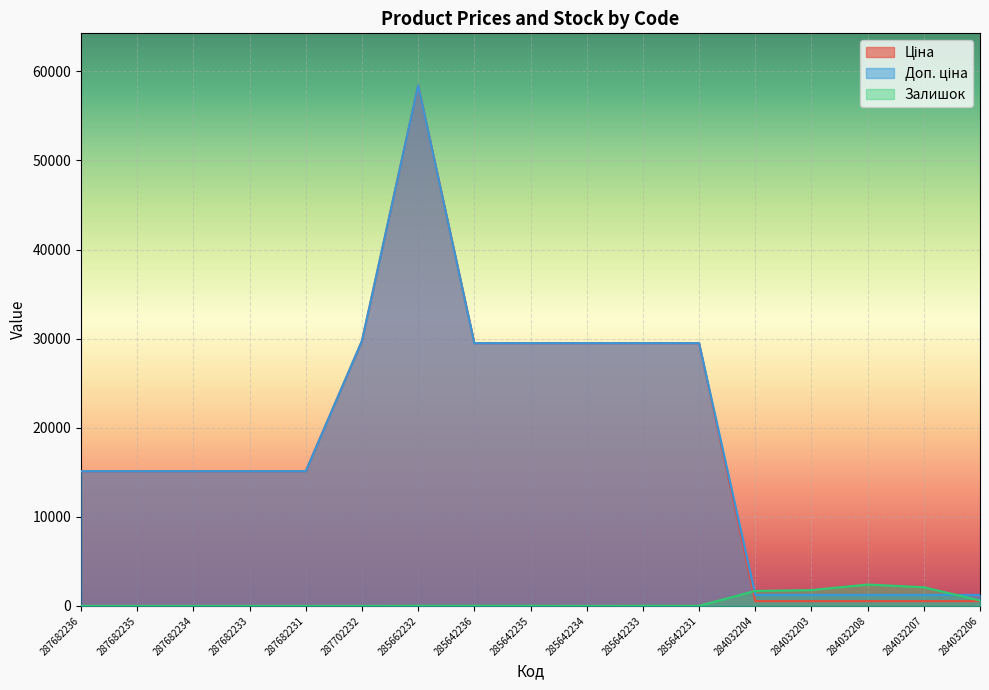

Reading left to right, list all the values displayed in this chart.

Ціна: 15120.0	15120.0	15120.0	15120.0	15120.0	29747.2	58426.5	29491.5	29491.5	29491.5	29491.5	29491.5	539.0	539.0	539.0	539.0	539.0
Доп. ціна: 15120.0	15120.0	15120.0	15120.0	15120.0	29747.2	58426.5	29491.5	29491.5	29491.5	29491.5	29491.5	1235.4	1235.4	1235.4	1235.4	1235.4
Залишок: 0.0	0.0	0.0	0.0	0.0	0.0	14.0	12.0	13.0	0.0	13.0	9.0	1682.0	1774.0	2400.0	2096.0	605.0